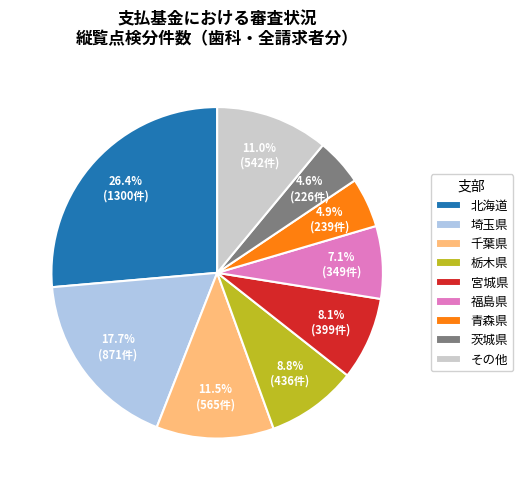

Do 福島県 and 宮城県 together represent more than half of the pie?

No